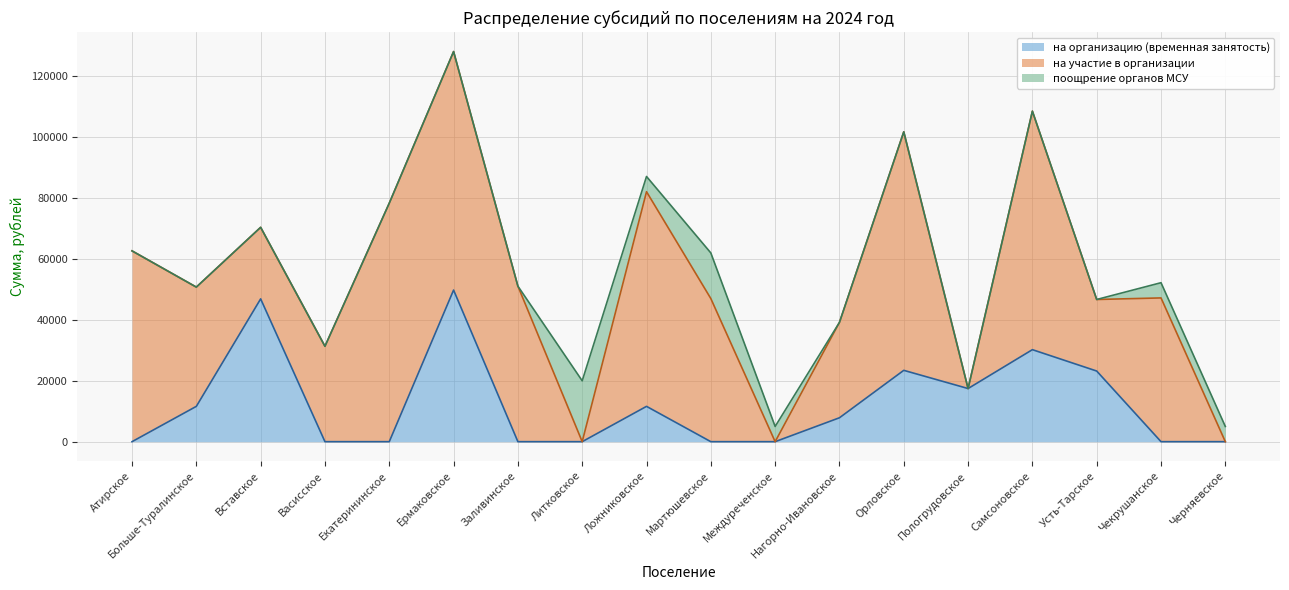

Does the chart display data point markers on the line(s)?

No